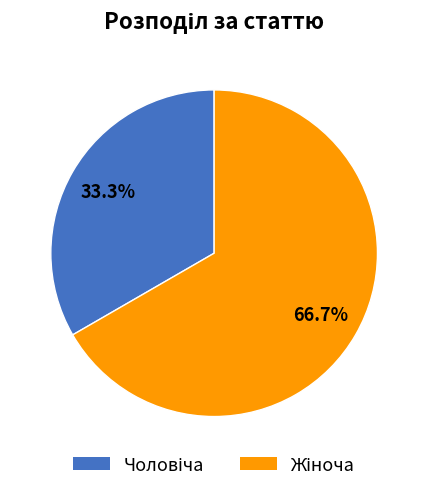

Is there a majority slice in this chart?

Yes